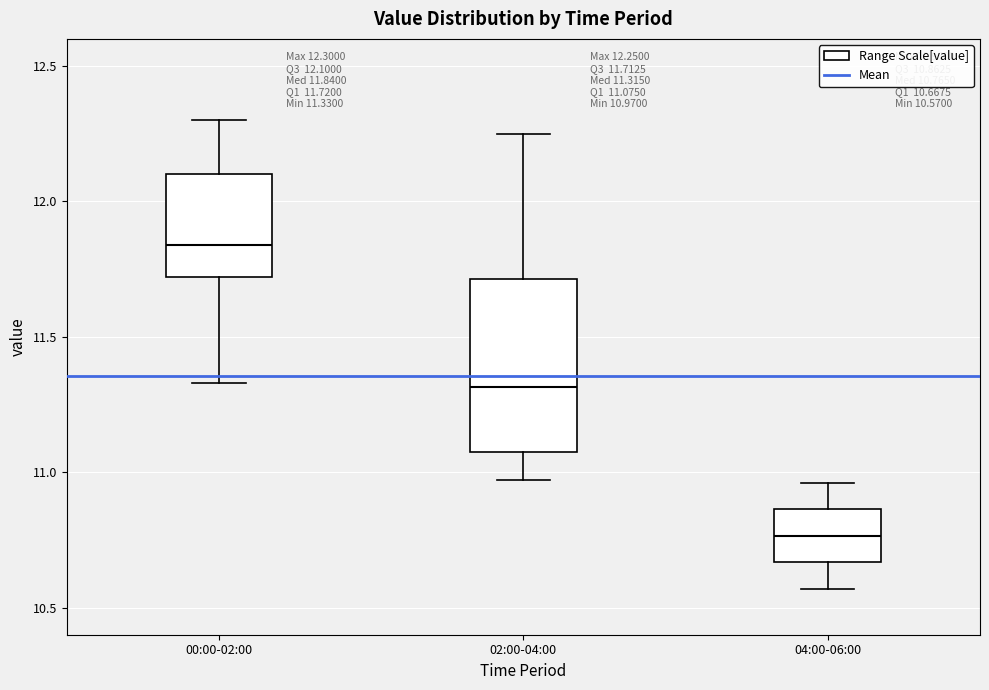

Which box's median line is the lowest?

04:00-06:00